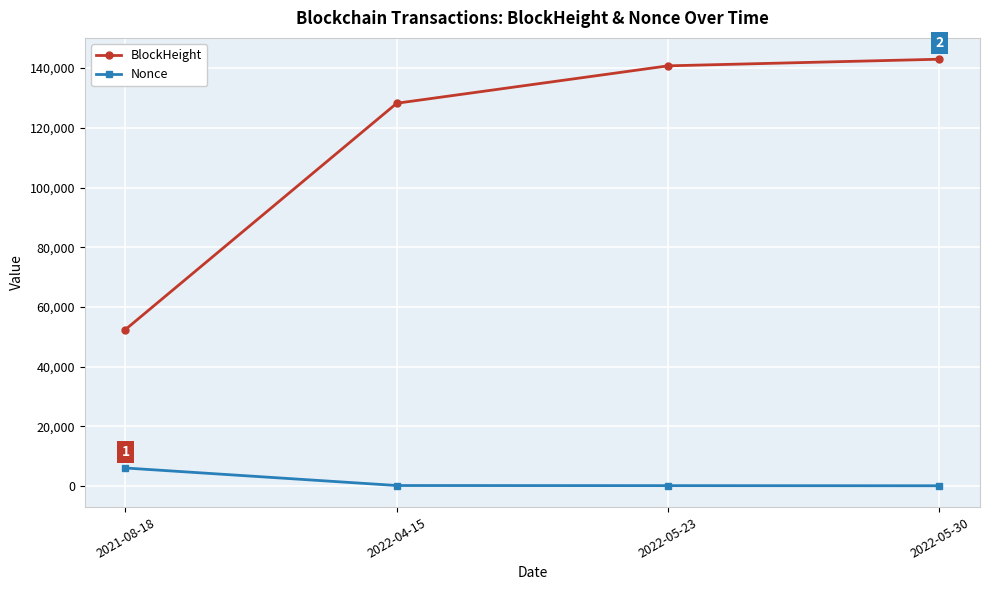

Does the chart have visible grid lines?

Yes